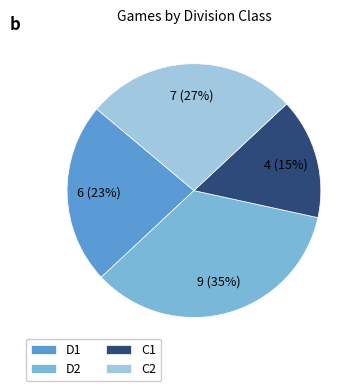

Count the number of slices in the pie.

4